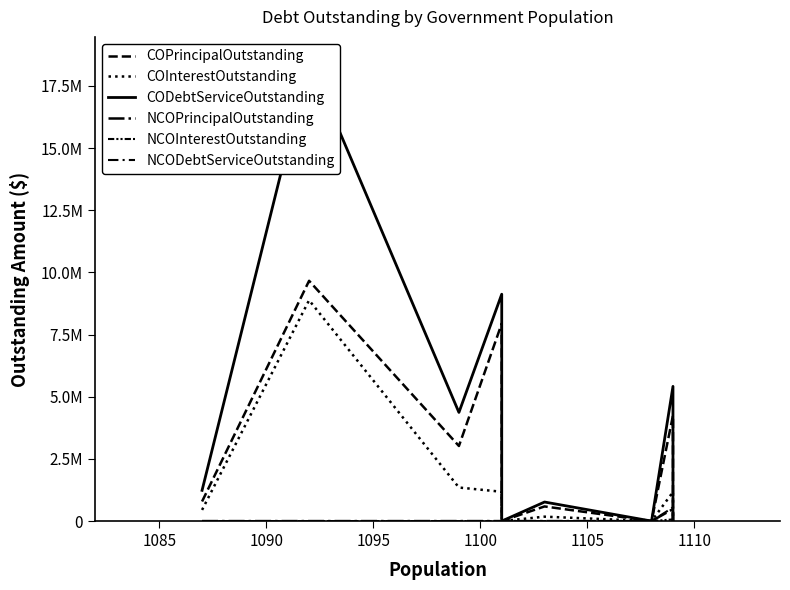

What is the difference between the maximum and second lowest values in the NCOInterestOutstanding series?

67491.0